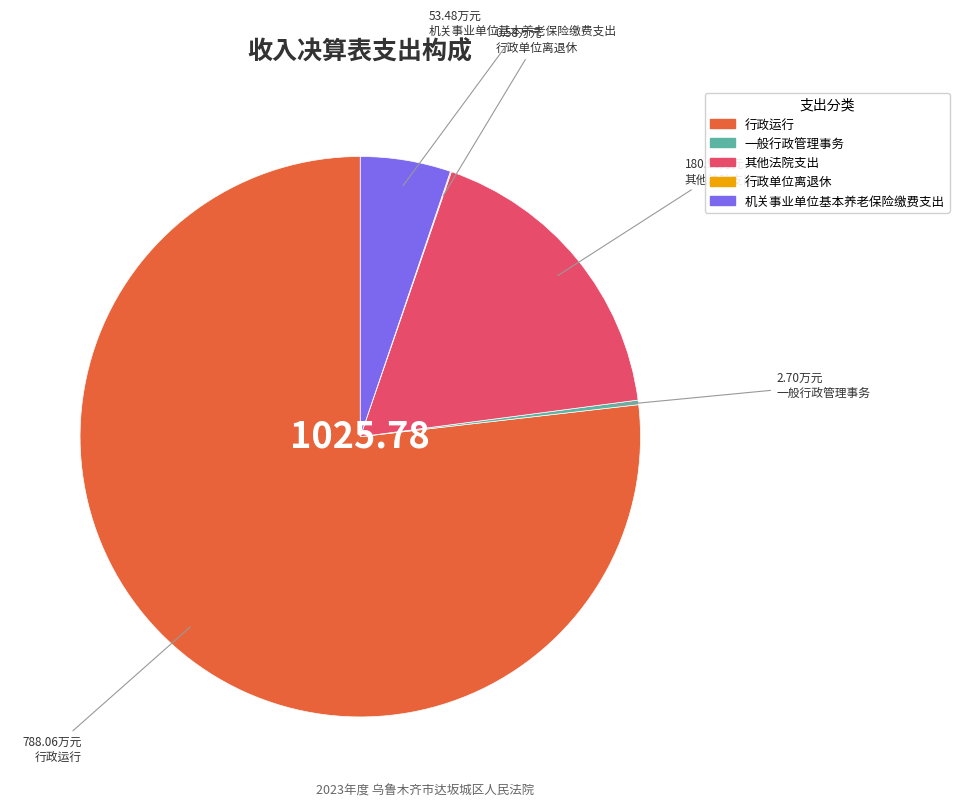

Does 行政运行 account for over 50% of the chart?

Yes